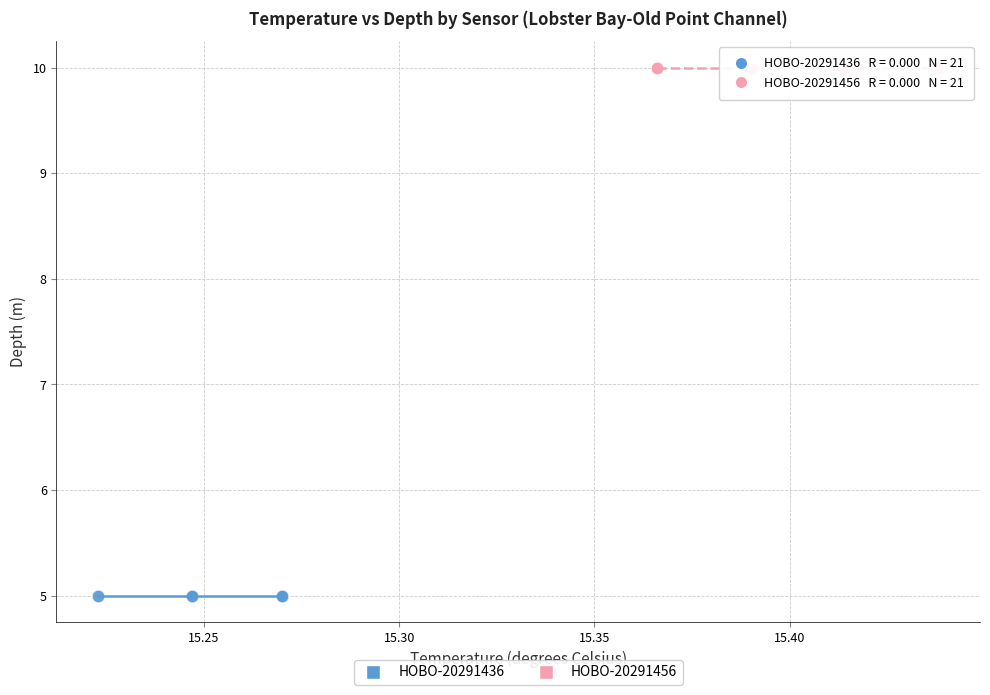

Which series reaches the maximum Y coordinate?

HOBO-20291456